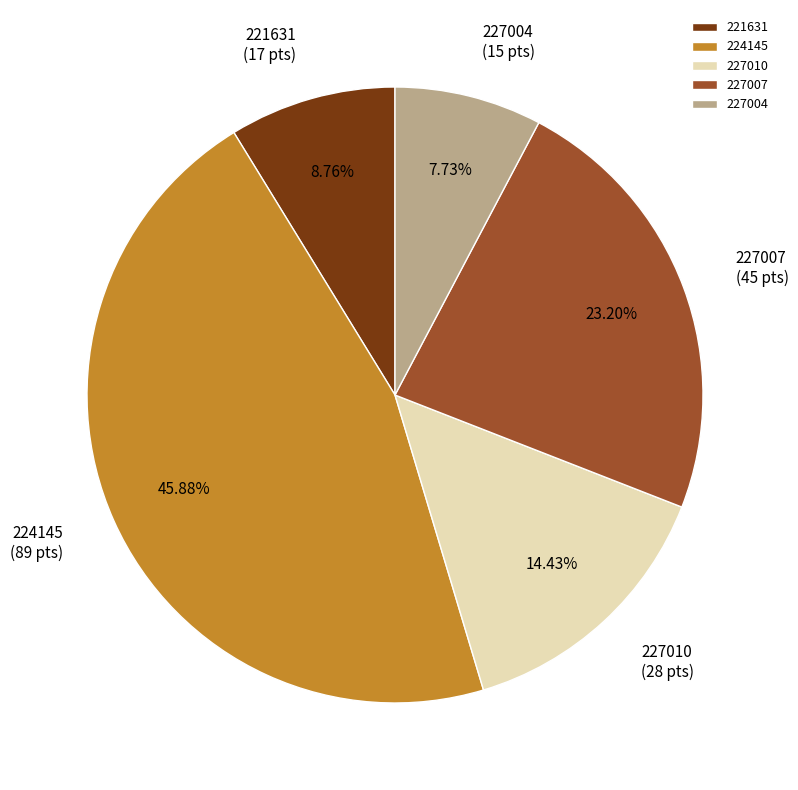

What percentage is the 224145 slice, to the nearest percent?

46%